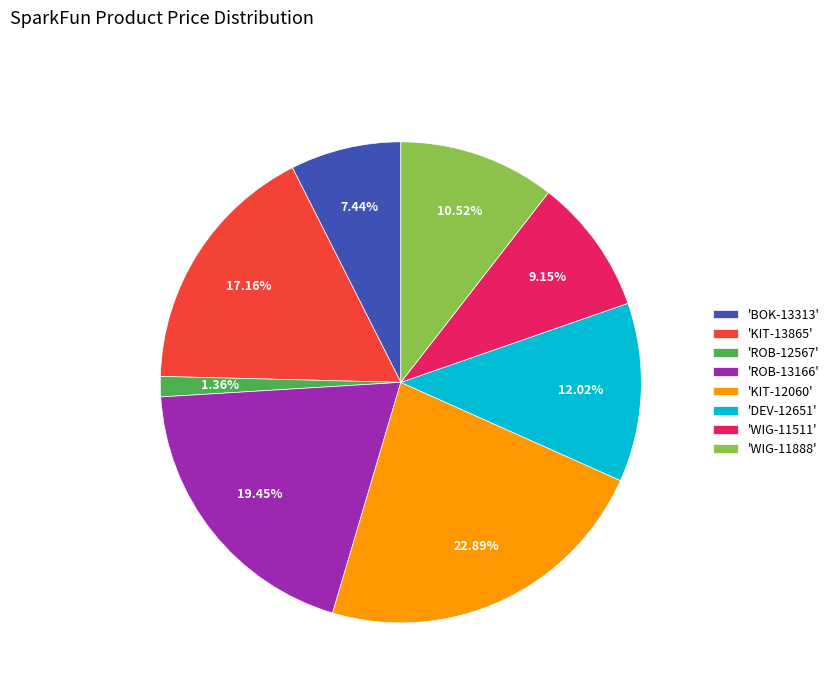

Between 'KIT-13865' and 'BOK-13313', which is larger?

'KIT-13865'